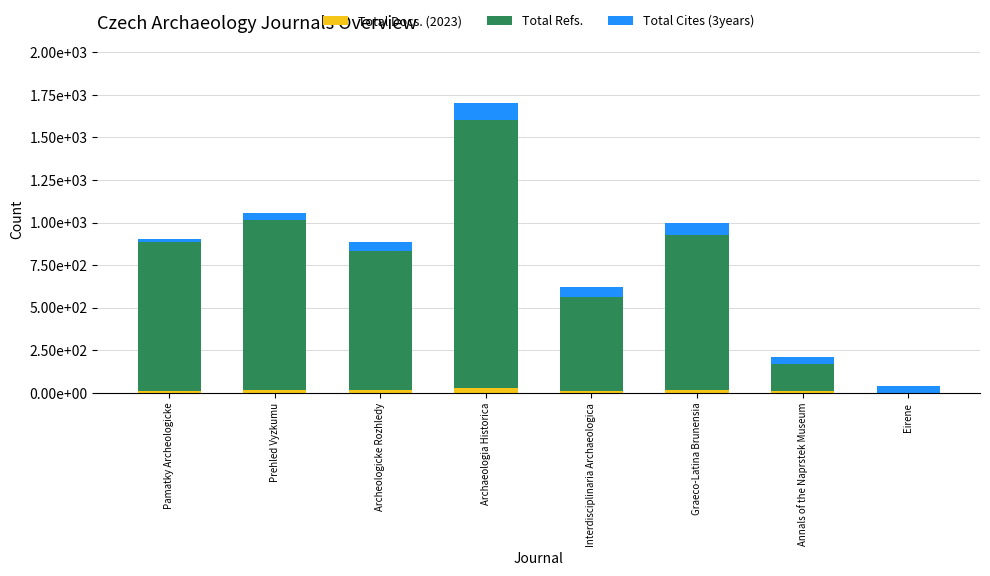

Is it true that Total Cites (3years) equals 39 at Eirene?

True